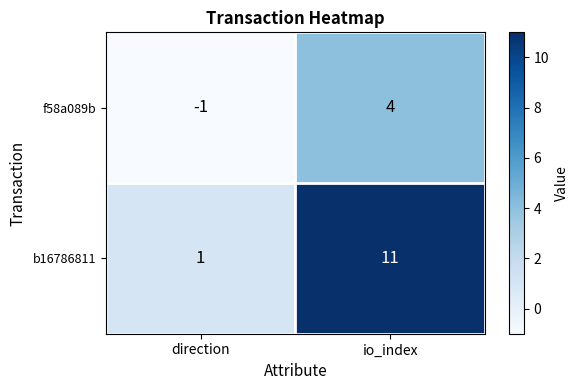

Count the number of categories in the chart.

2